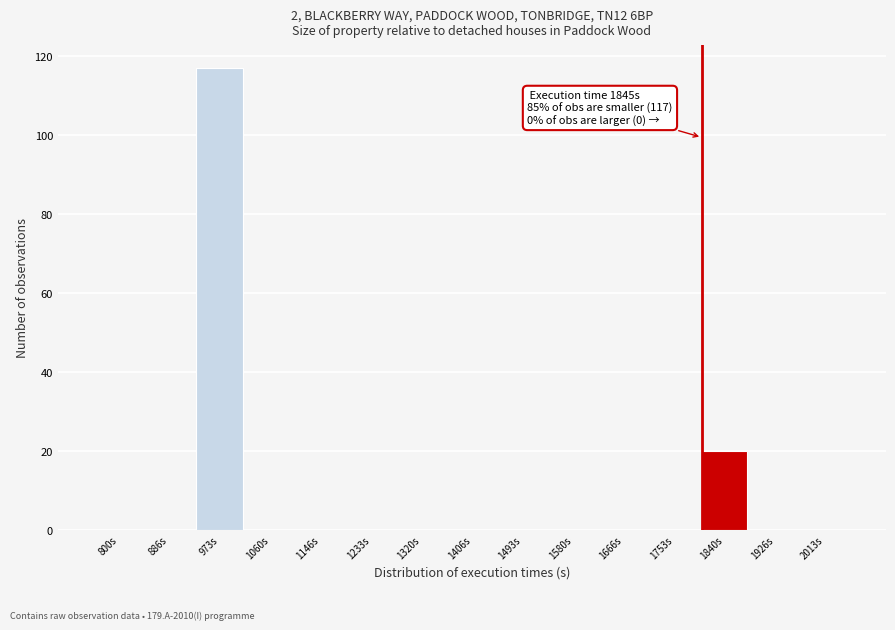

Reading left to right, extract all data points from this chart.

800s=0	886s=0	973s=117	1060s=0	1146s=0	1233s=0	1320s=0	1406s=0	1493s=0	1580s=0	1666s=0	1753s=0	1840s=20	1926s=0	2013s=0